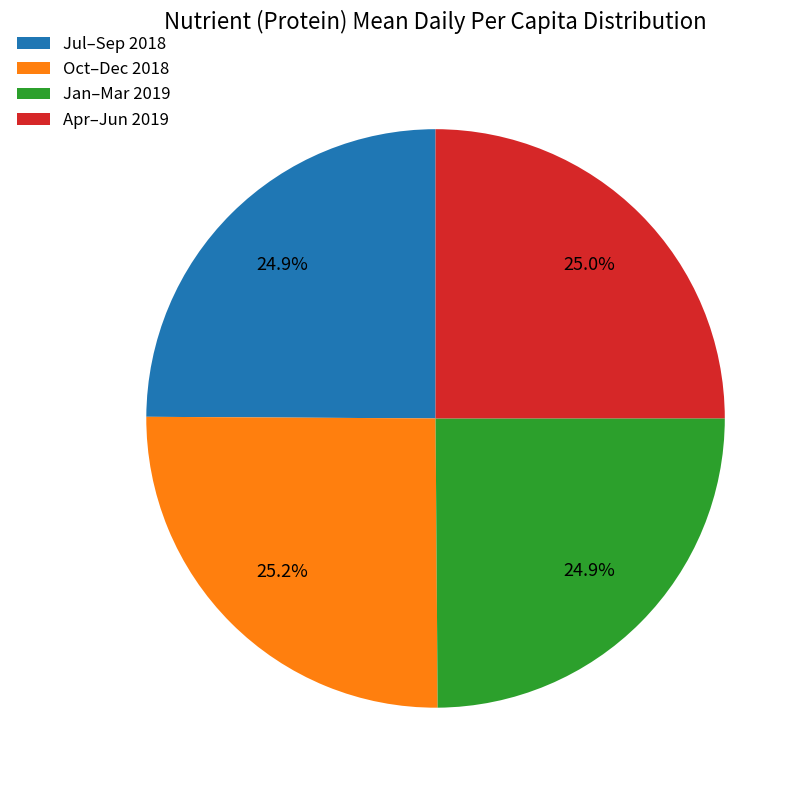

How many slices are in this pie chart?

4